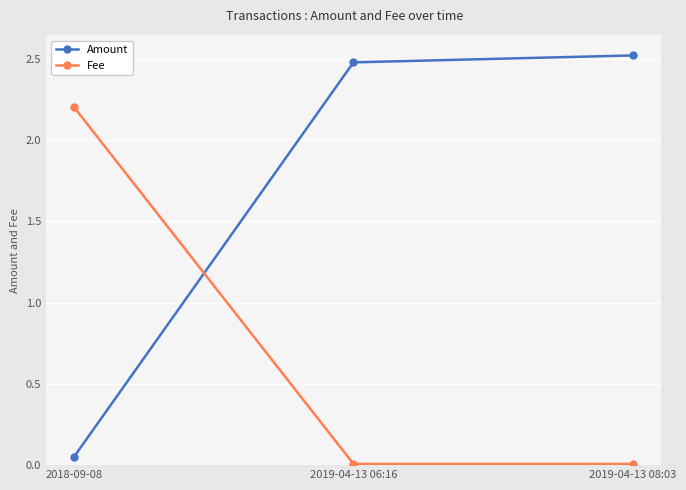

Where does the Amount series first go above 2?

2019-04-13 06:16